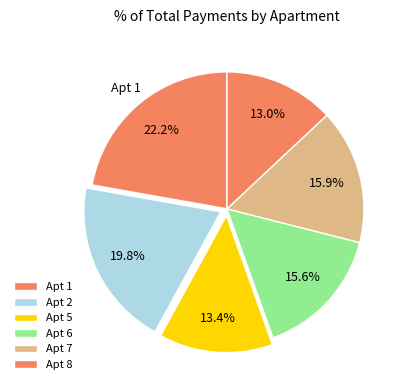

Which category has the biggest portion of the pie?

1